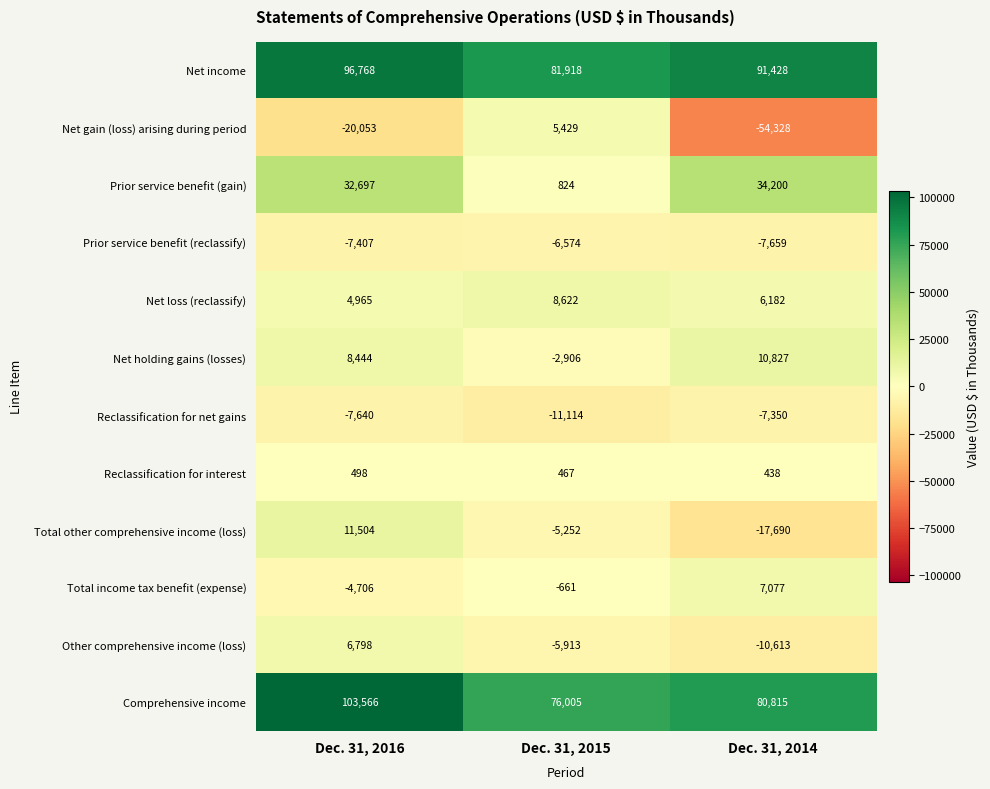

What is the difference between the maximum and second lowest values in the Reclassification for interest series?

31